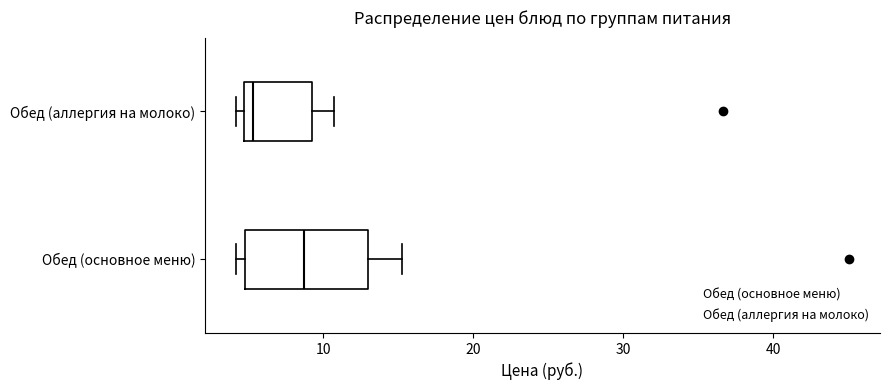

Which box has the furthest to the right median line?

Обед (основное меню)